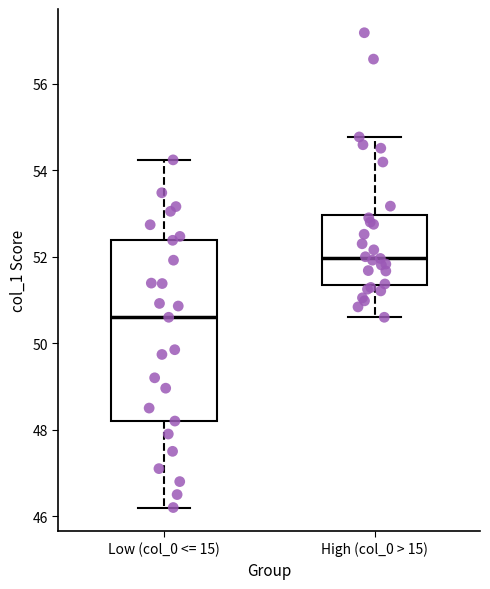

Reading left to right, transcribe this box plot: for each box, give where its median line is, the range the box spans, and where its two whiskers end, as read against the y-axis. The values are not printed on the chart, so give them approximately, as read against the axis.

Low (col_0 <= 15): median 50.6, box 48.2 to 52.4, whiskers 46.2 to 54.2
High (col_0 > 15): median 52.0, box 51.4 to 53.0, whiskers 50.6 to 54.8